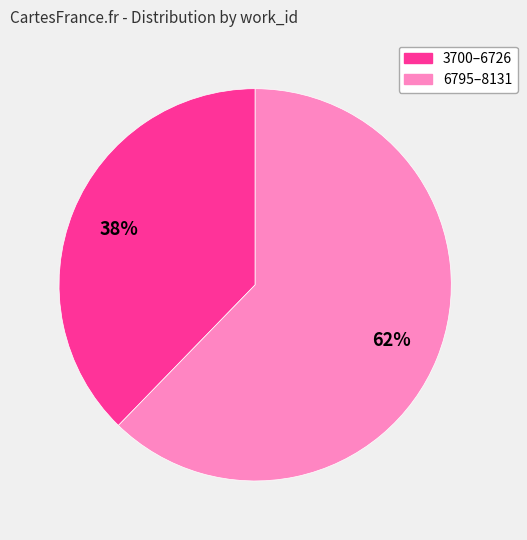

Which has a higher value, 3700–6726 or 6795–8131?

6795–8131